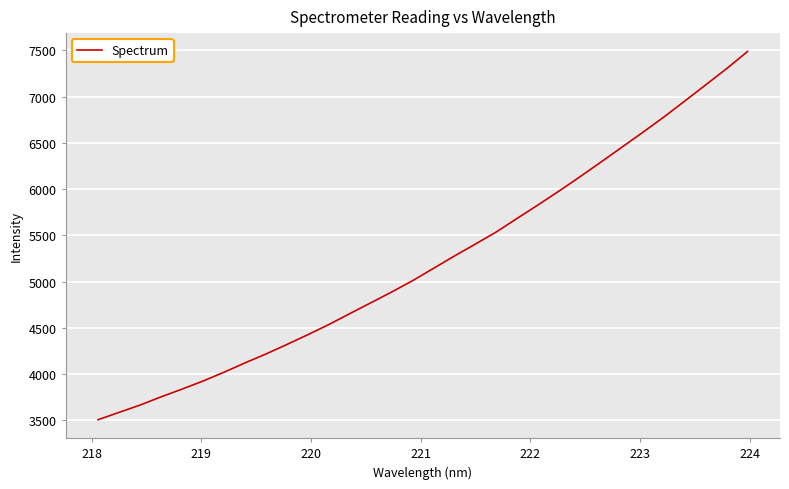

What is the maximum value shown in the chart?

7488.5